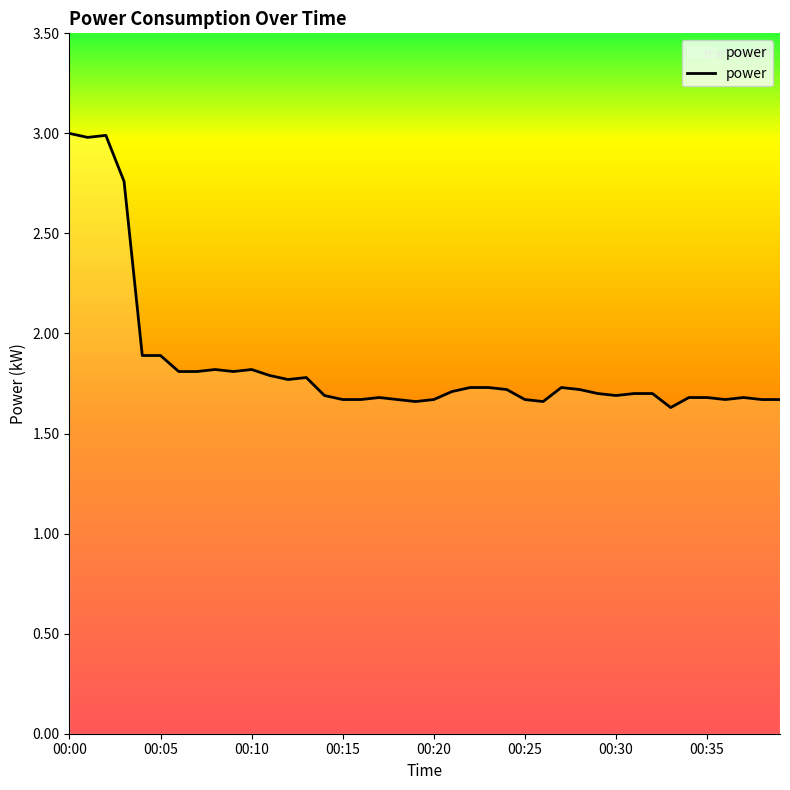

What is the difference between the maximum and minimum values?

1.4